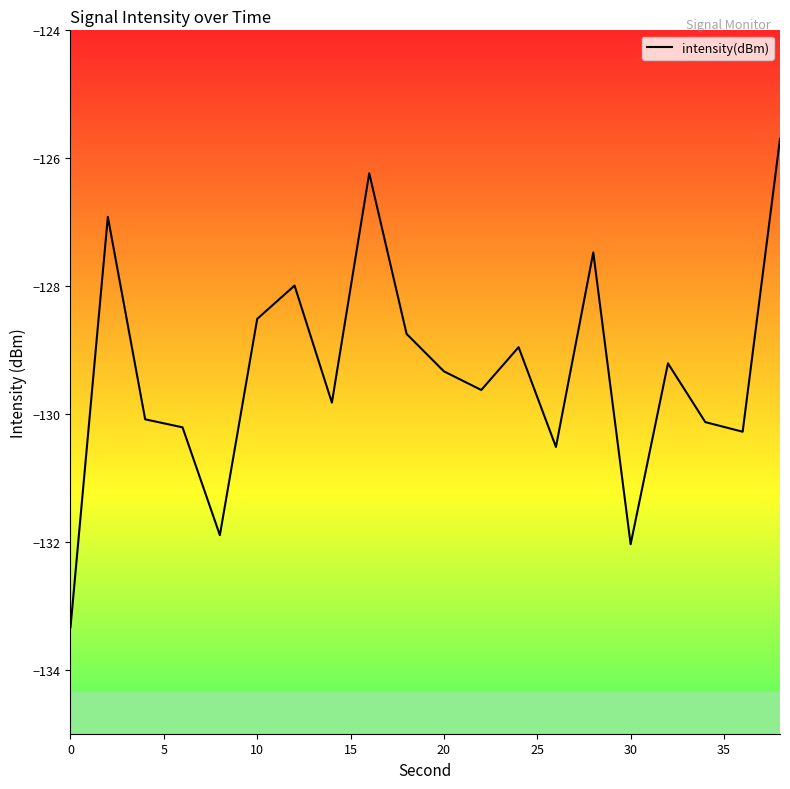

What is the maximum value shown in the chart?

-125.7